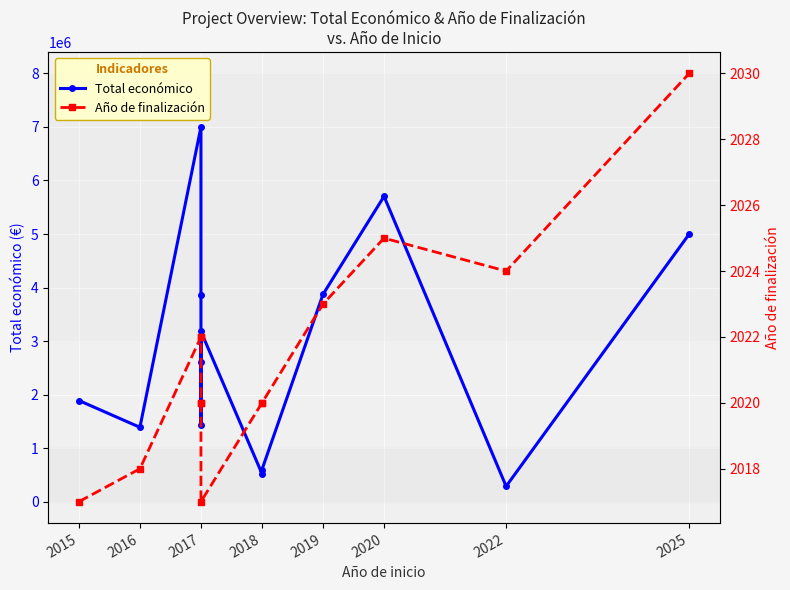

What is the difference between the maximum and minimum values in the Total económico series?

6712739